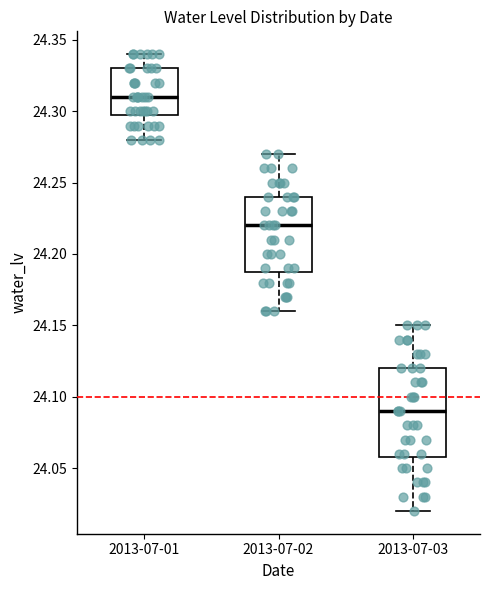

Which box's median line is the lowest?

2013-07-03